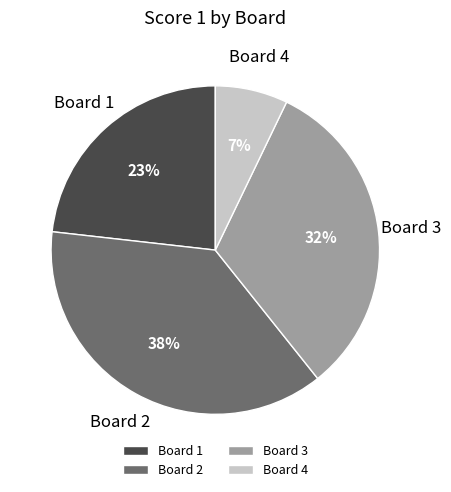

What percentage is the Board 4 slice, to the nearest percent?

7%